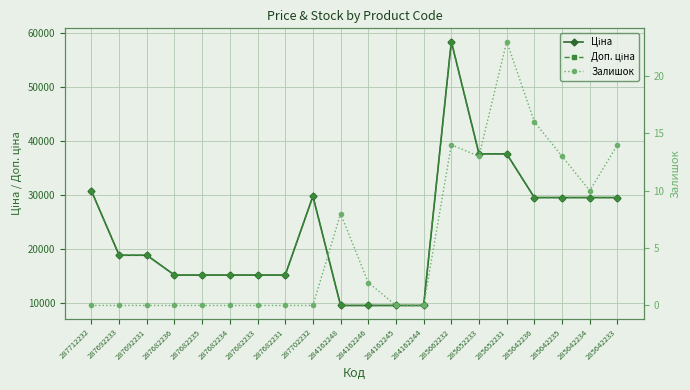

How many data points in Ціна are above 18796?

11